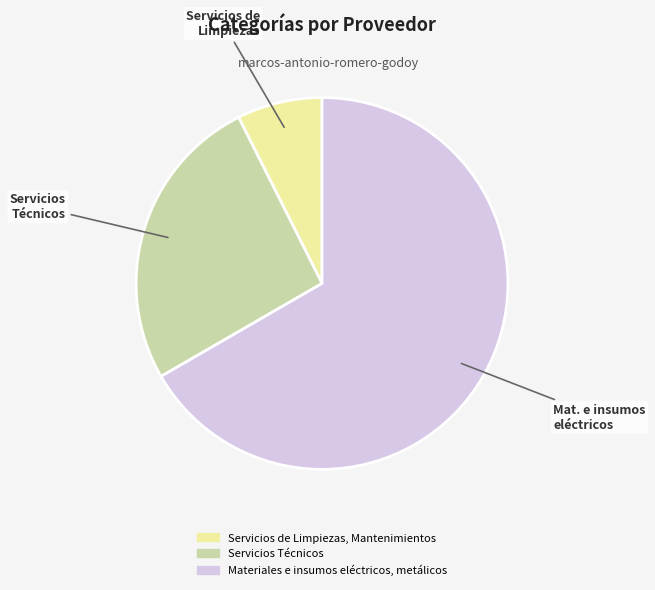

The Servicios de Limpiezas, Mantenimientos slice represents 7% of the pie. True or false?

True